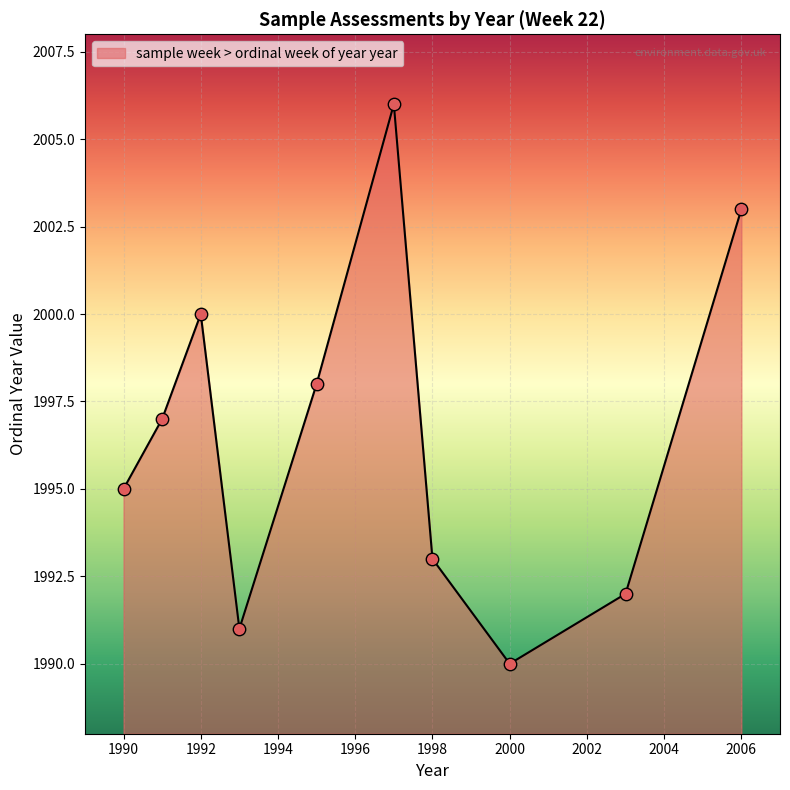

What is the difference between the maximum and minimum values?

16